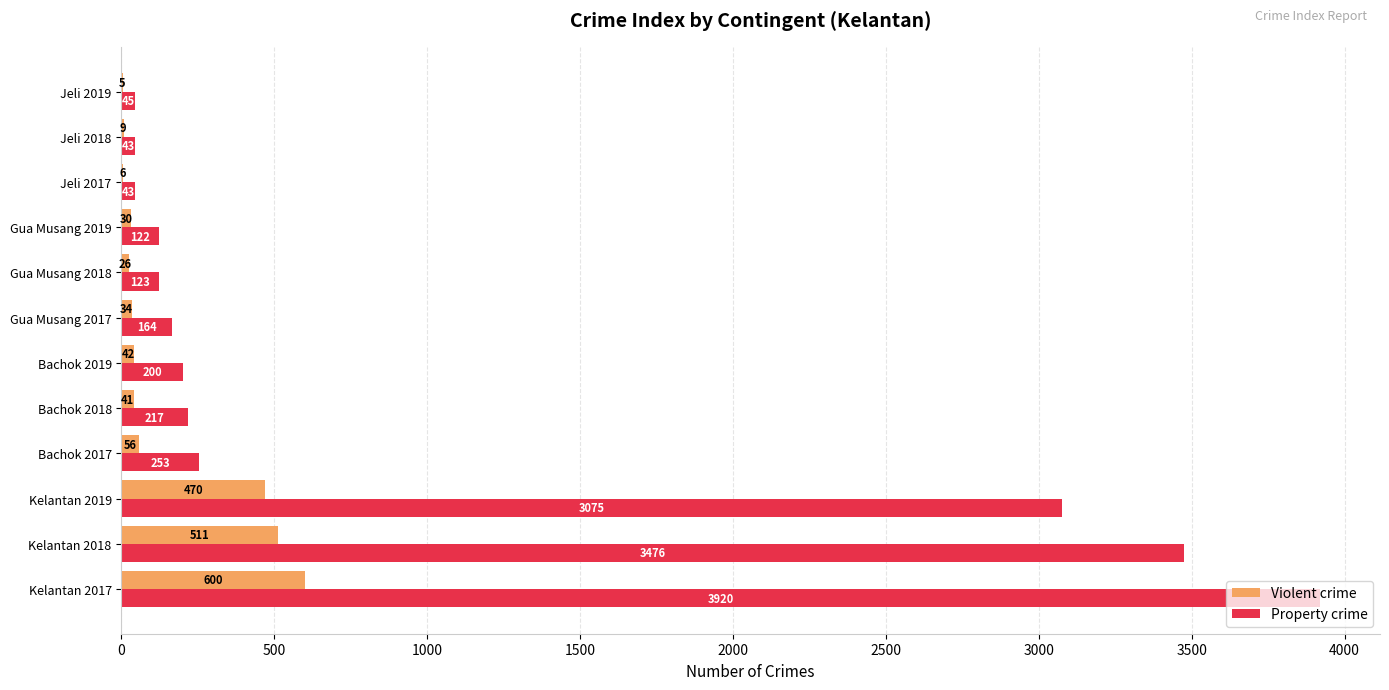

At which label does Violent crime reach its peak?

Kelantan 2017